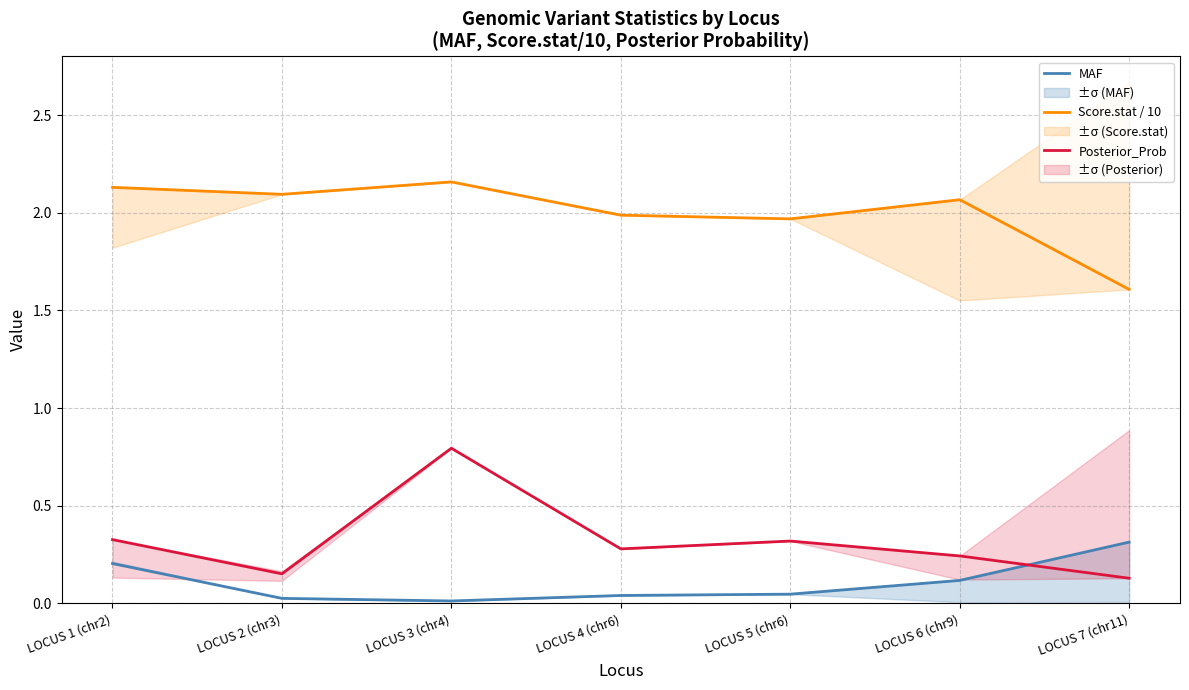

Rank the series at LOCUS 6 (chr9) from highest to lowest value.

Score.stat / 10, Posterior_Prob, MAF